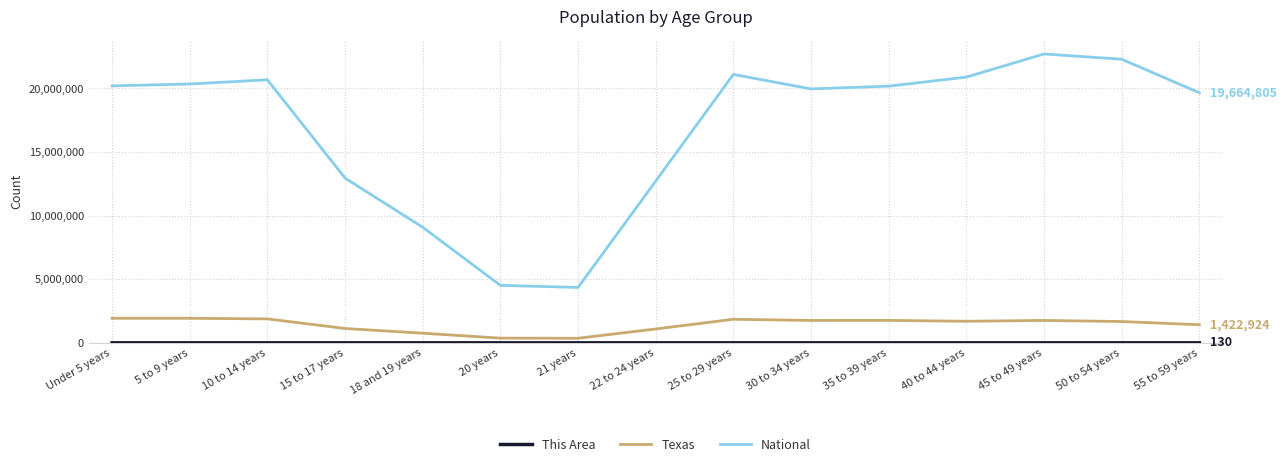

Which series has the largest total across all categories?

National